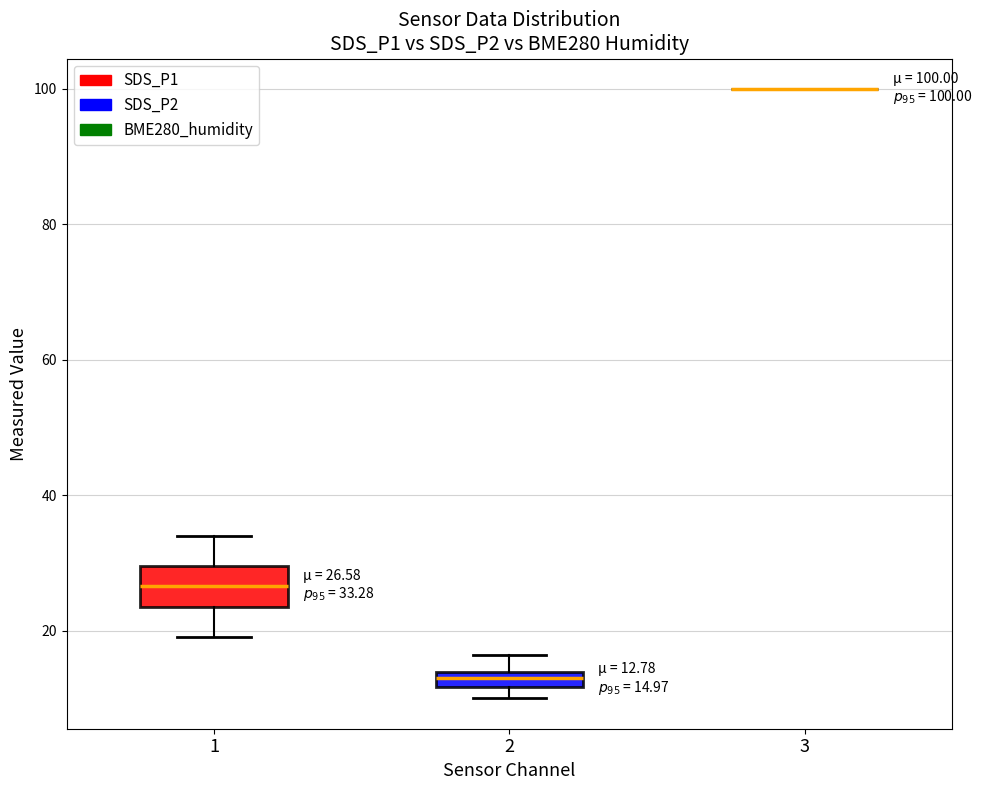

Comparing the boxes themselves (not the whiskers), which one is the tallest?

1